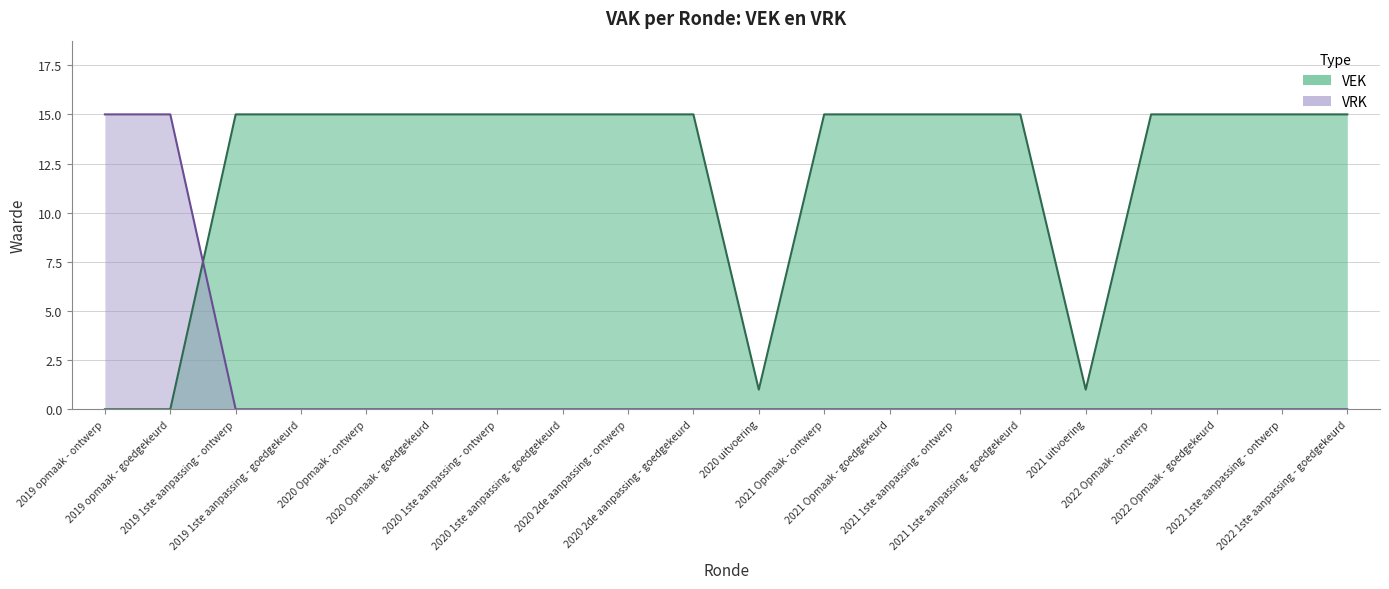

What is the difference between the second highest and minimum values in the VEK series?

15